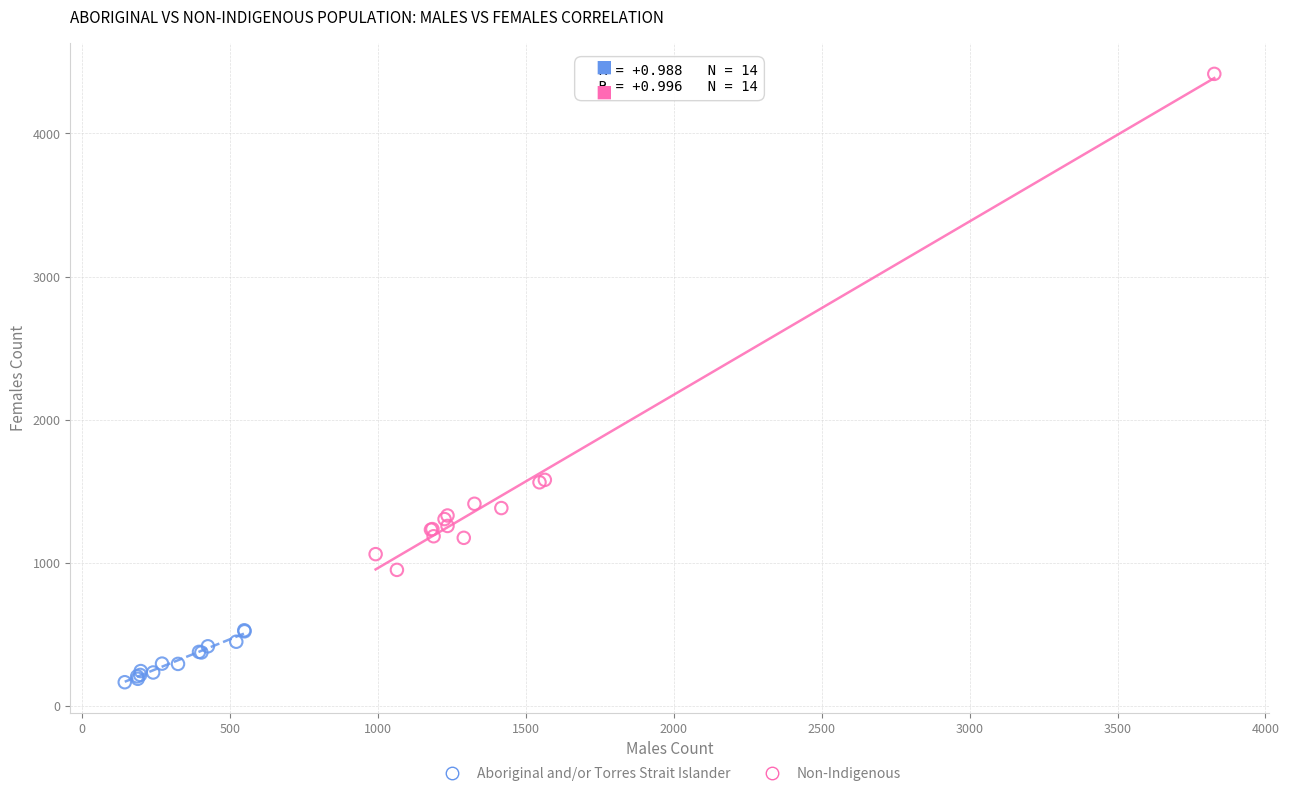

Which series reaches the maximum Y coordinate?

Non-Indigenous